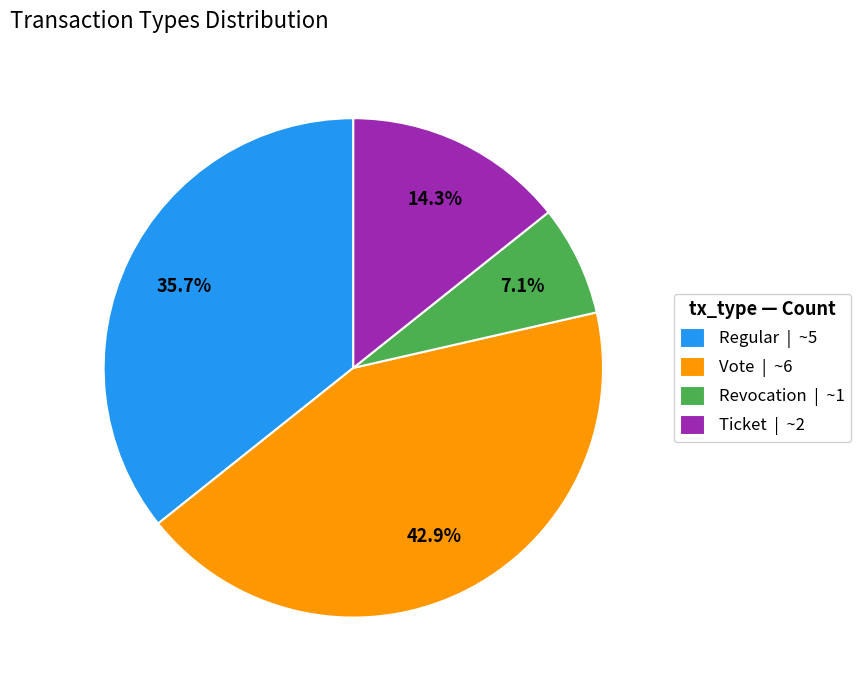

To the nearest percent, what percentage of the pie is Ticket?

14%